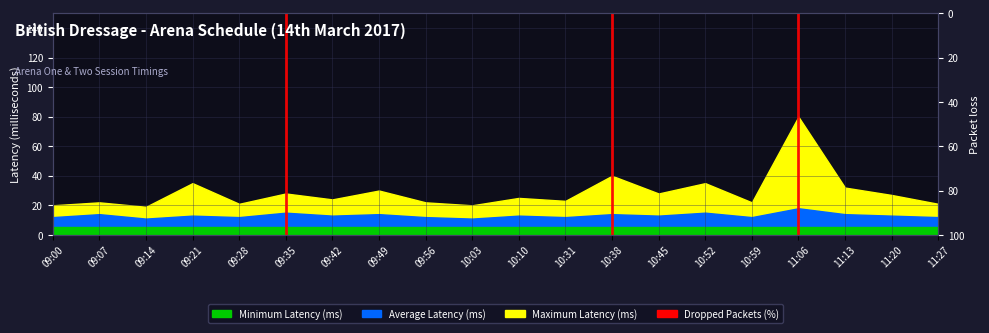

Count the number of categories in the chart.

20